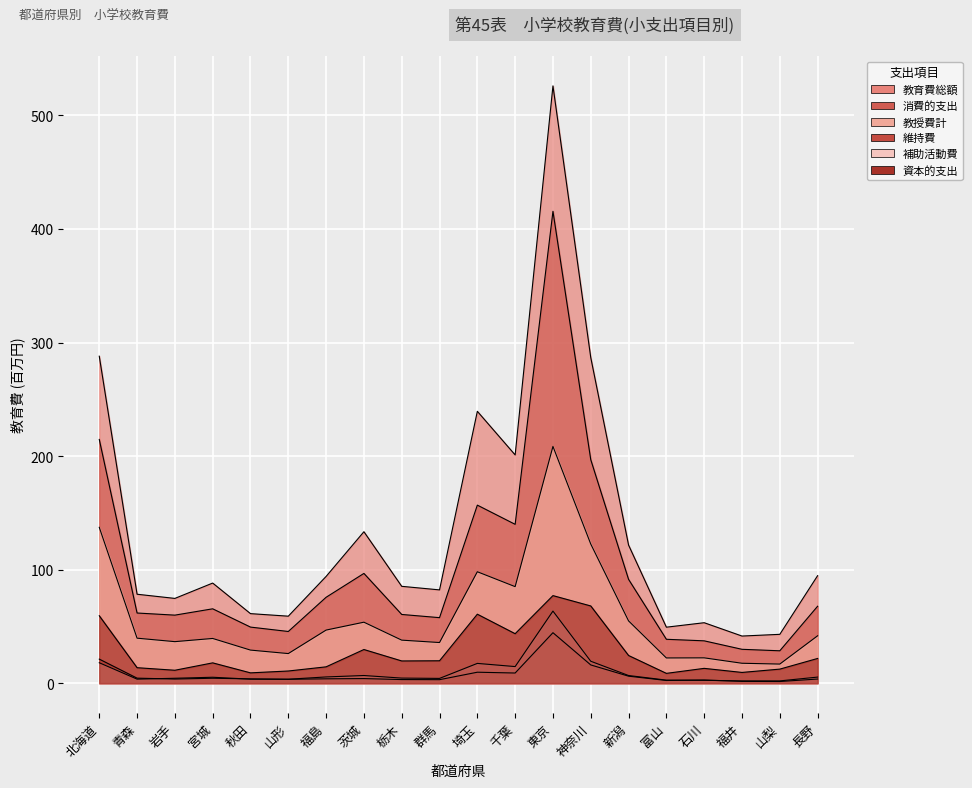

At which label does 教育費総額 first exceed 88?

北海道